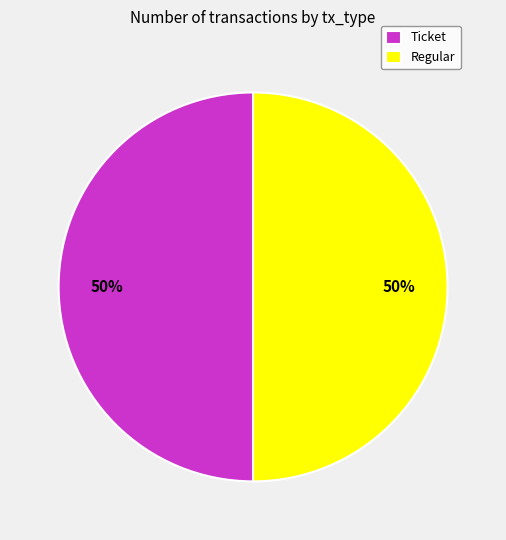

To the nearest percent, what is the combined percentage of Regular and Ticket?

100%